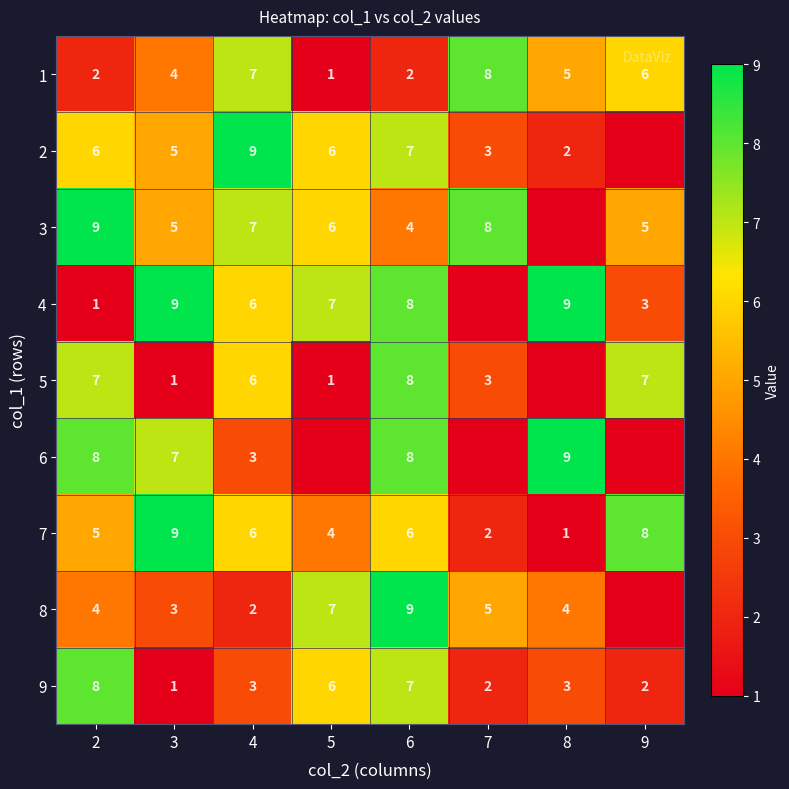

What is the sum of the 2 values at 6 and 7?

10